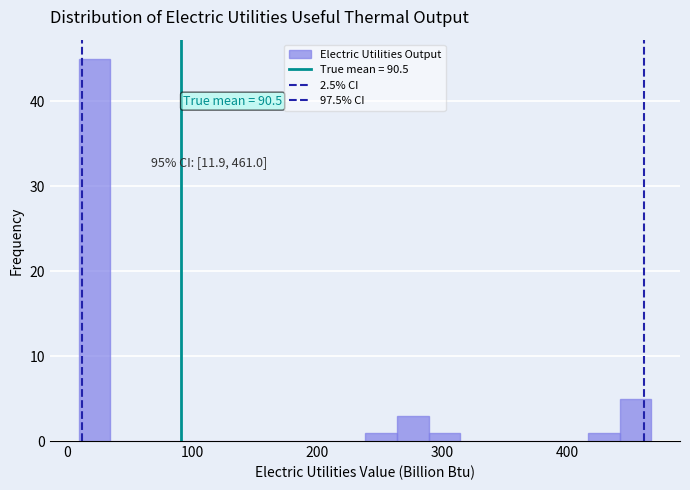

Read against the x-axis, roughly where is the centre of the tallest bar?

20